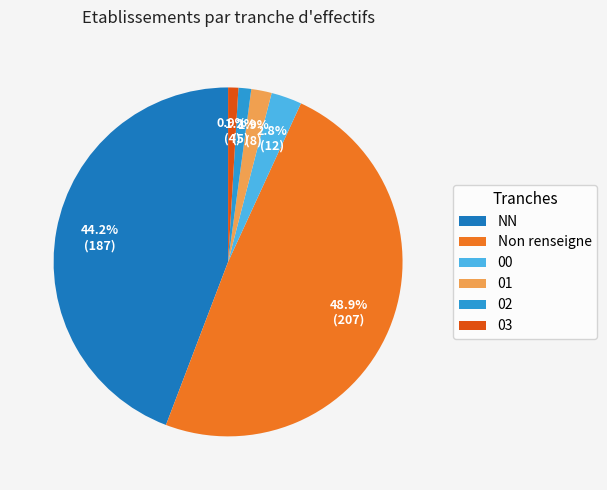

What portion of the pie excludes Non renseigne?

51.1%